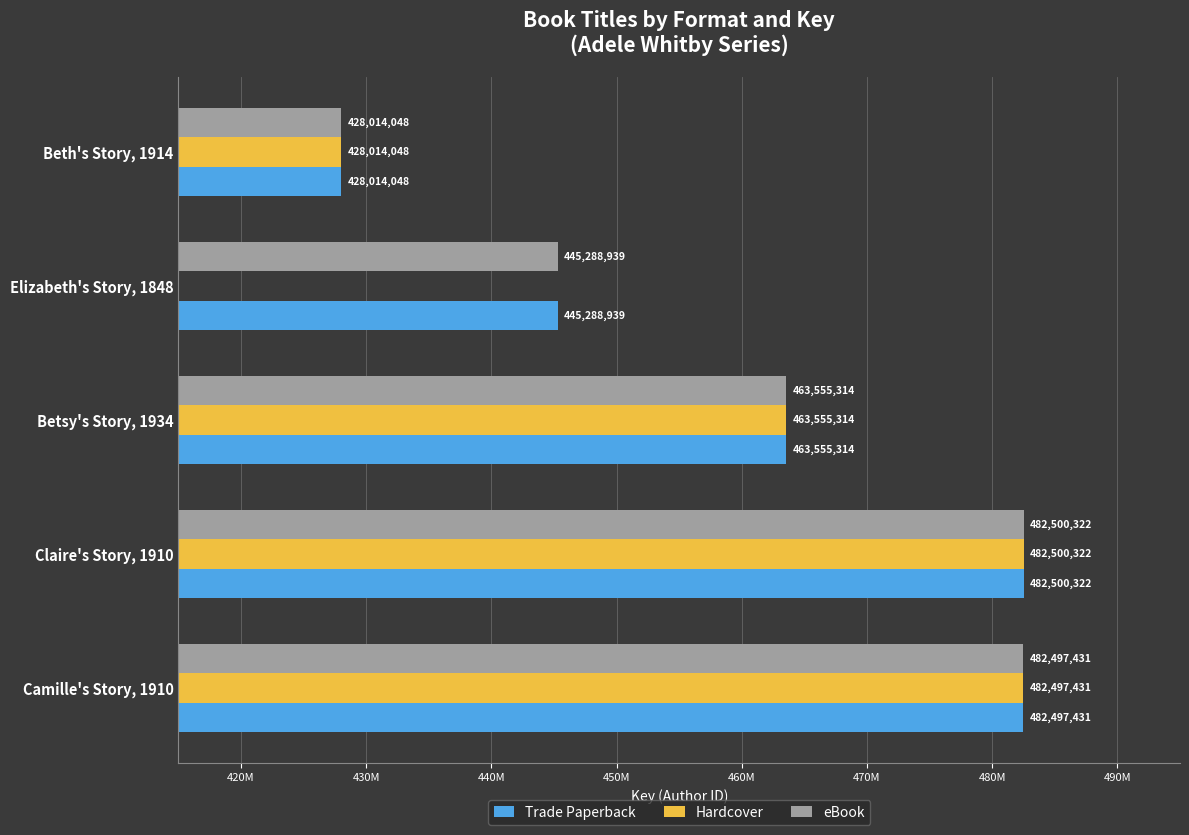

What are all the series names shown in the legend?

Trade Paperback, Hardcover, eBook